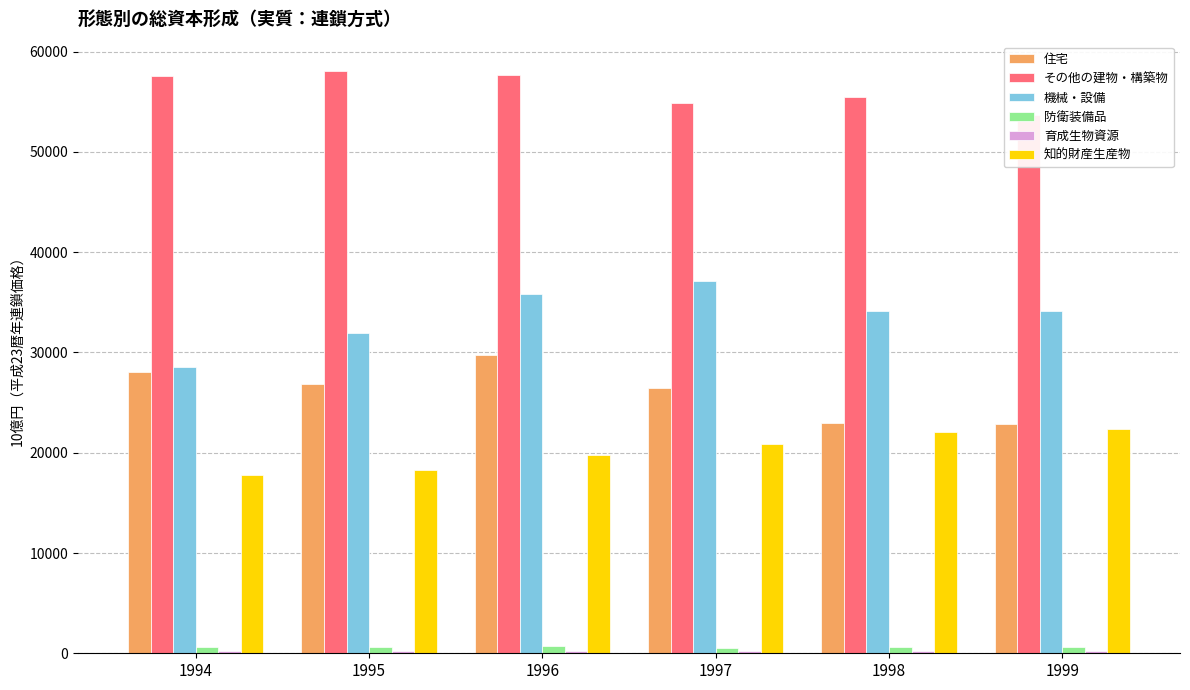

How many data points does each series have?

6